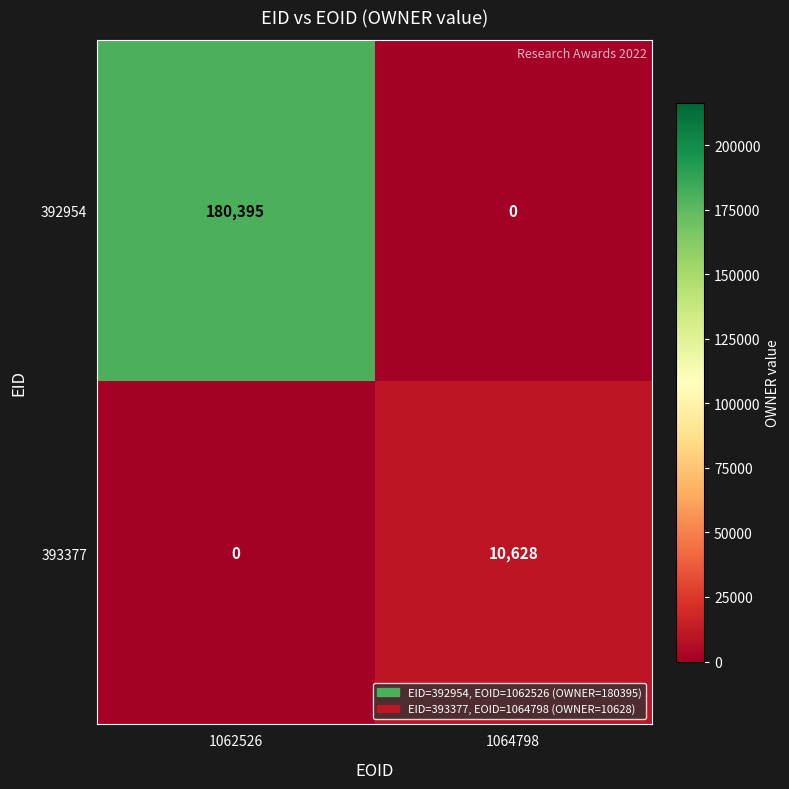

The 393377 series shows 10628 at 1064798. True or false?

True